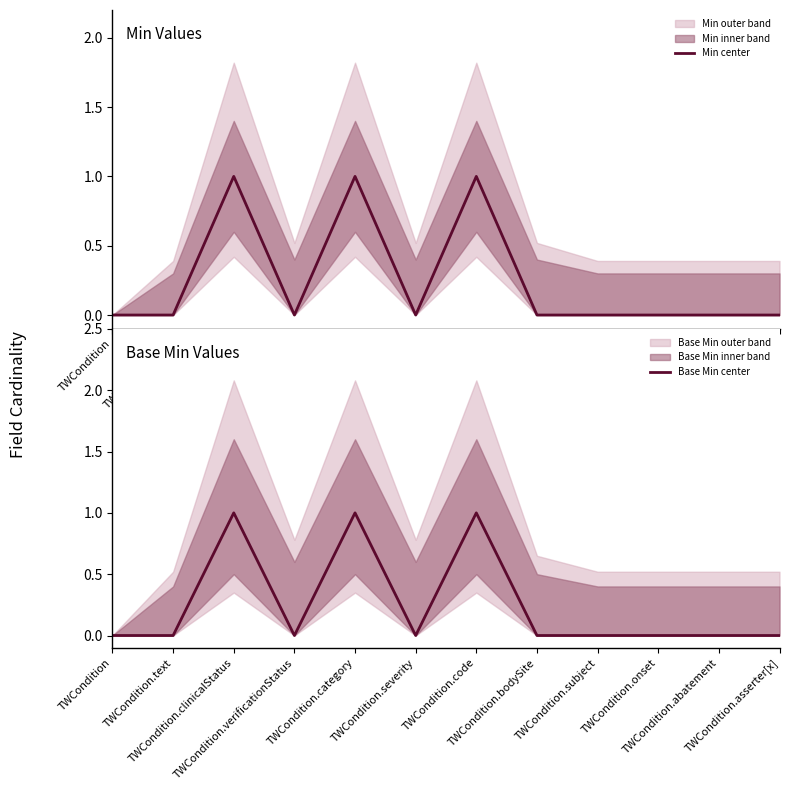

Where is Min center nearest to the value 0?

TWCondition